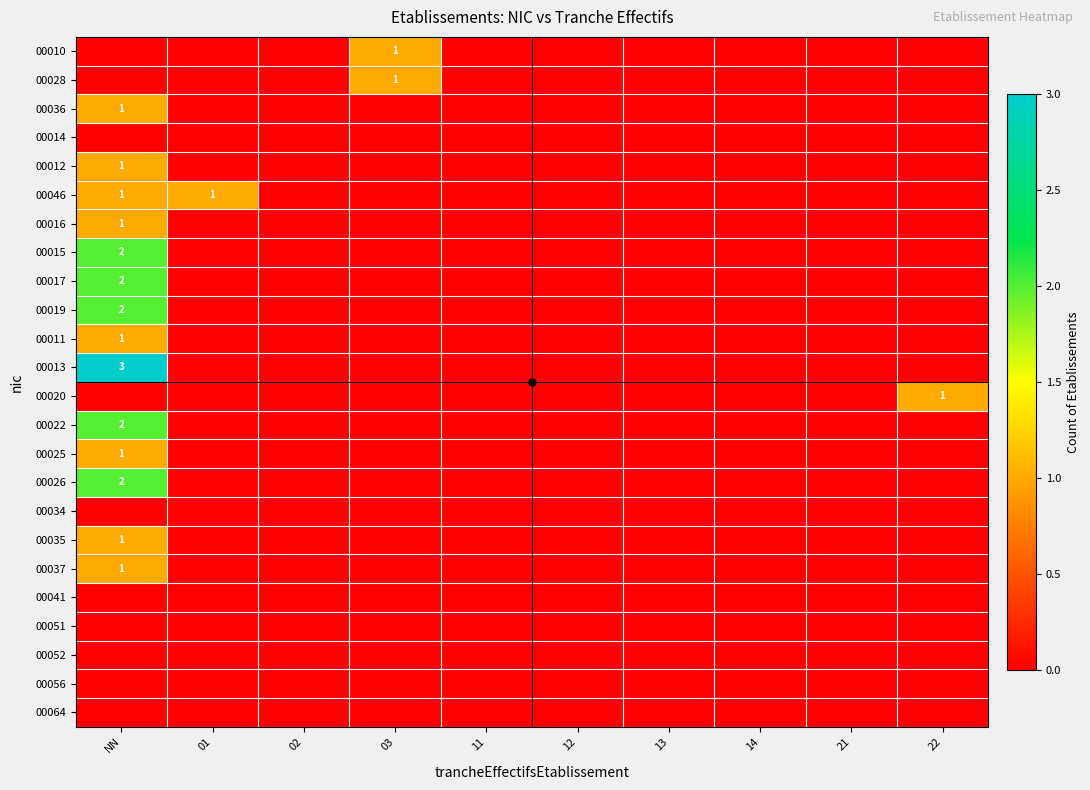

How many series are shown in this chart?

24